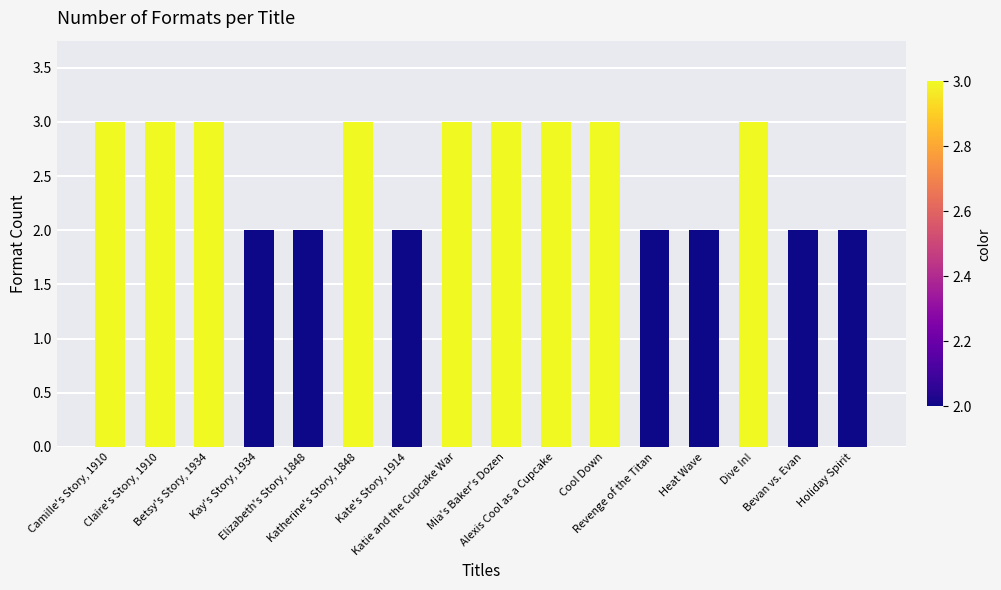

What position from the right is Katherine's Story, 1848?

11